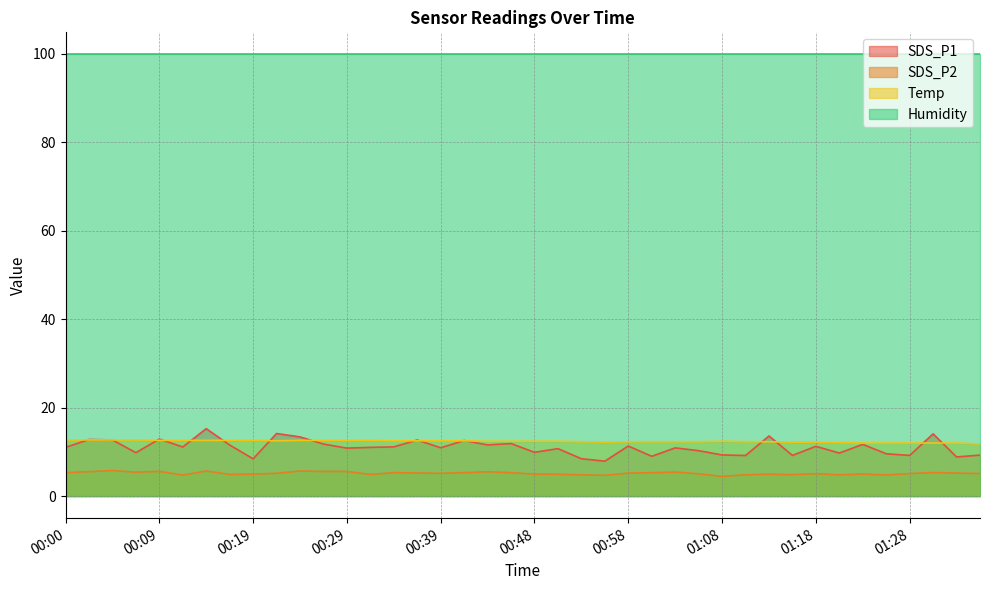

What is the approximate value of SDS_P2 at 01:35?

5.1